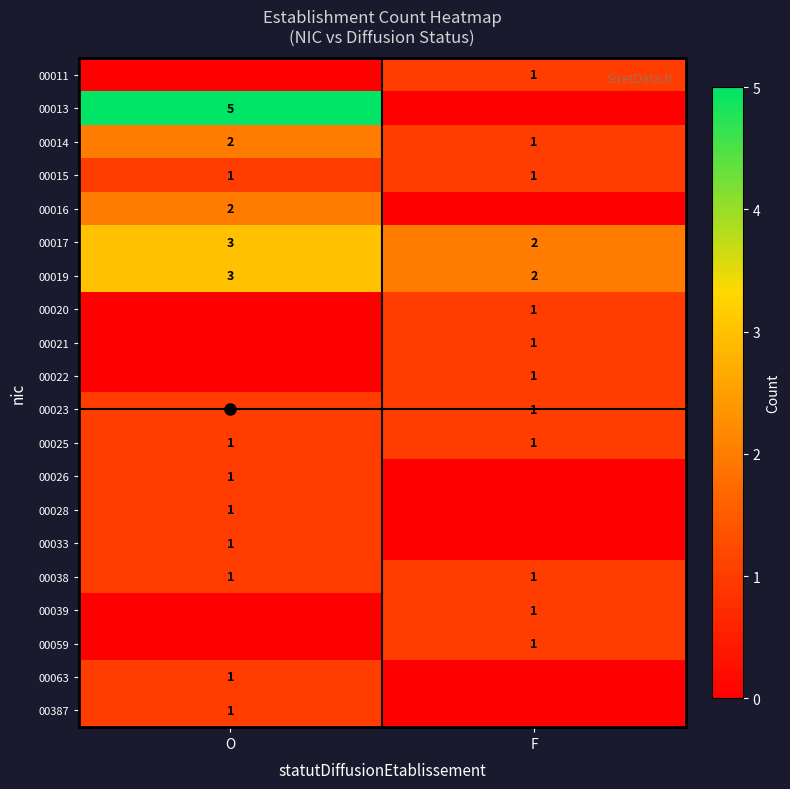

At which category is the sum across all series the highest?

O